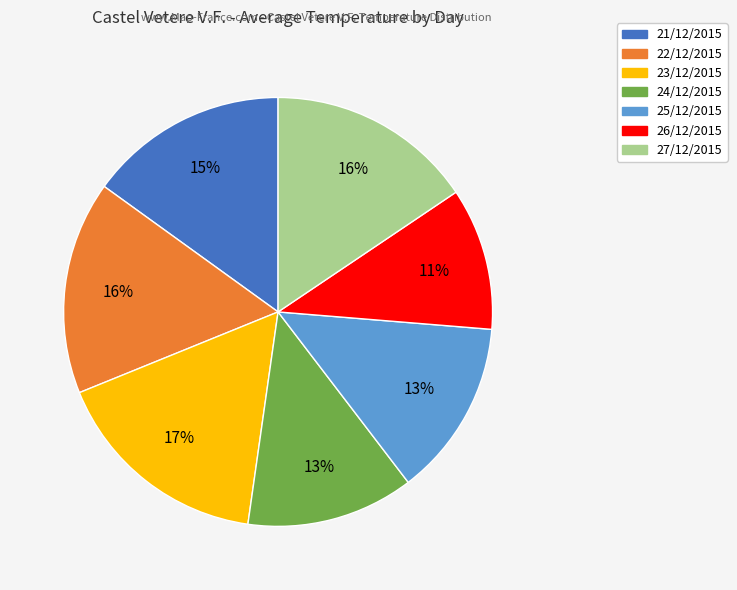

What is the largest slice in the pie chart?

23/12/2015